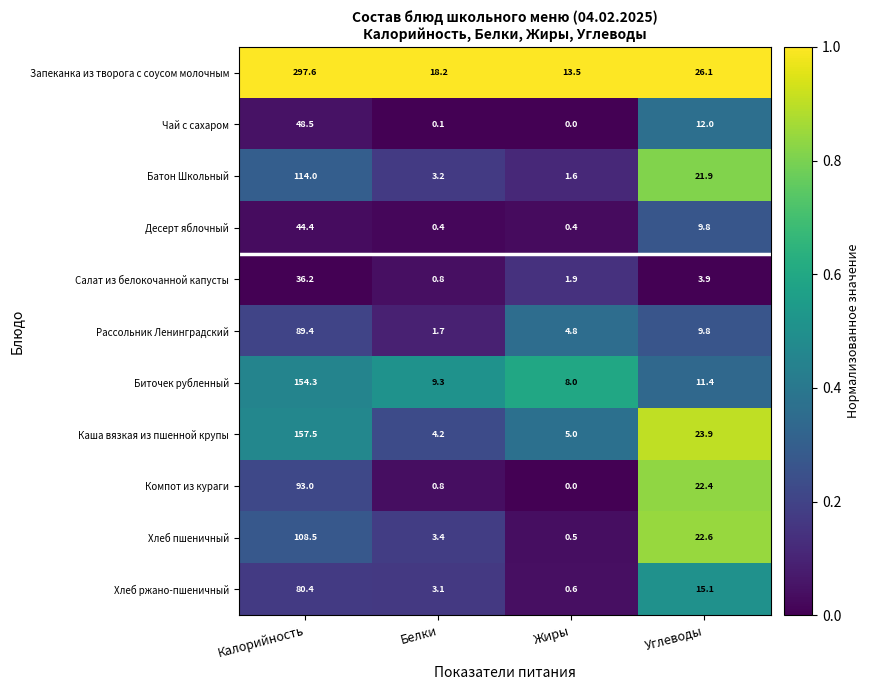

Which series has the largest total across all categories?

Запеканка из творога с соусом молочным